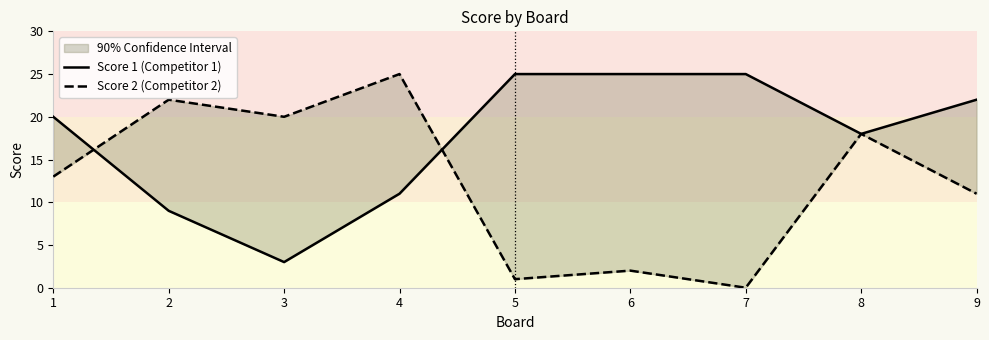

At how many categories does at least one series exceed 17?

9